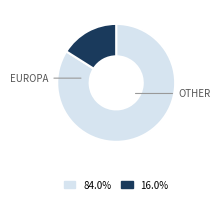

Does any single category account for the majority?

Yes